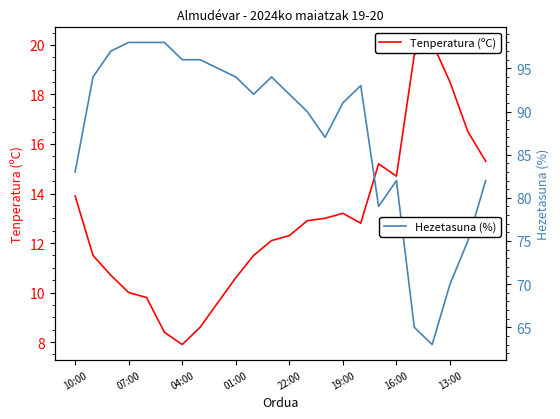

What is the minimum value shown in the chart?

7.9